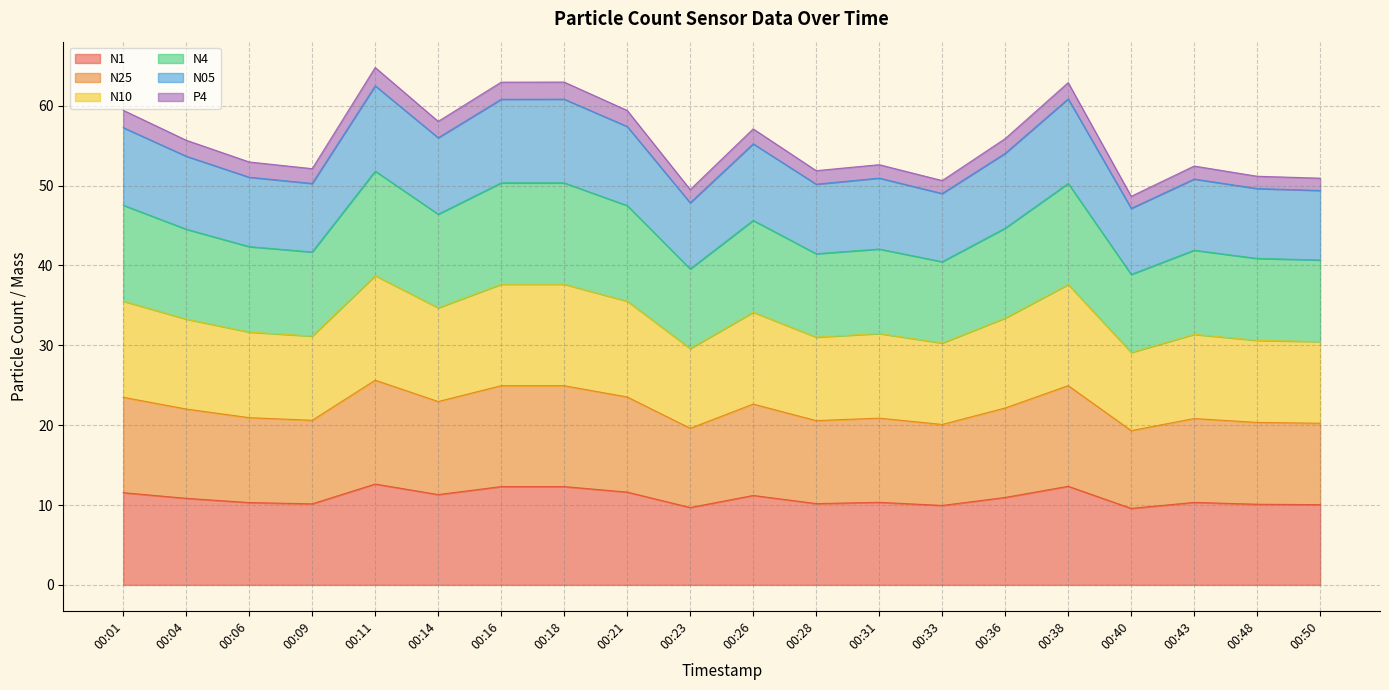

What is the highest value of the N1 series?

12.6